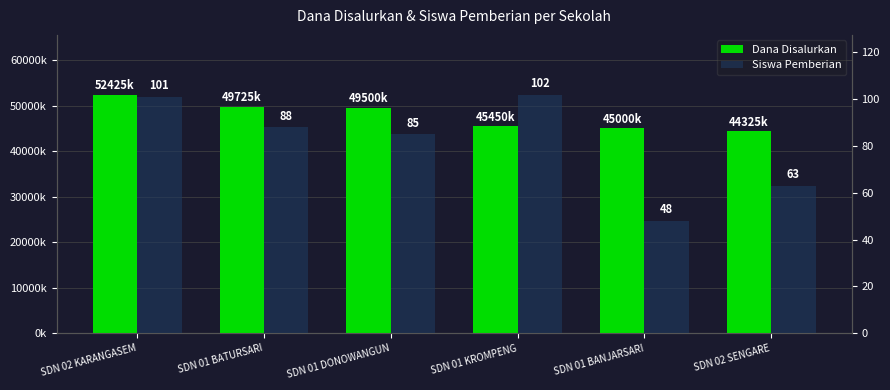

What is the sum of the Siswa Pemberian values at SDN 01 BATURSARI and SDN 02 SENGARE?

151